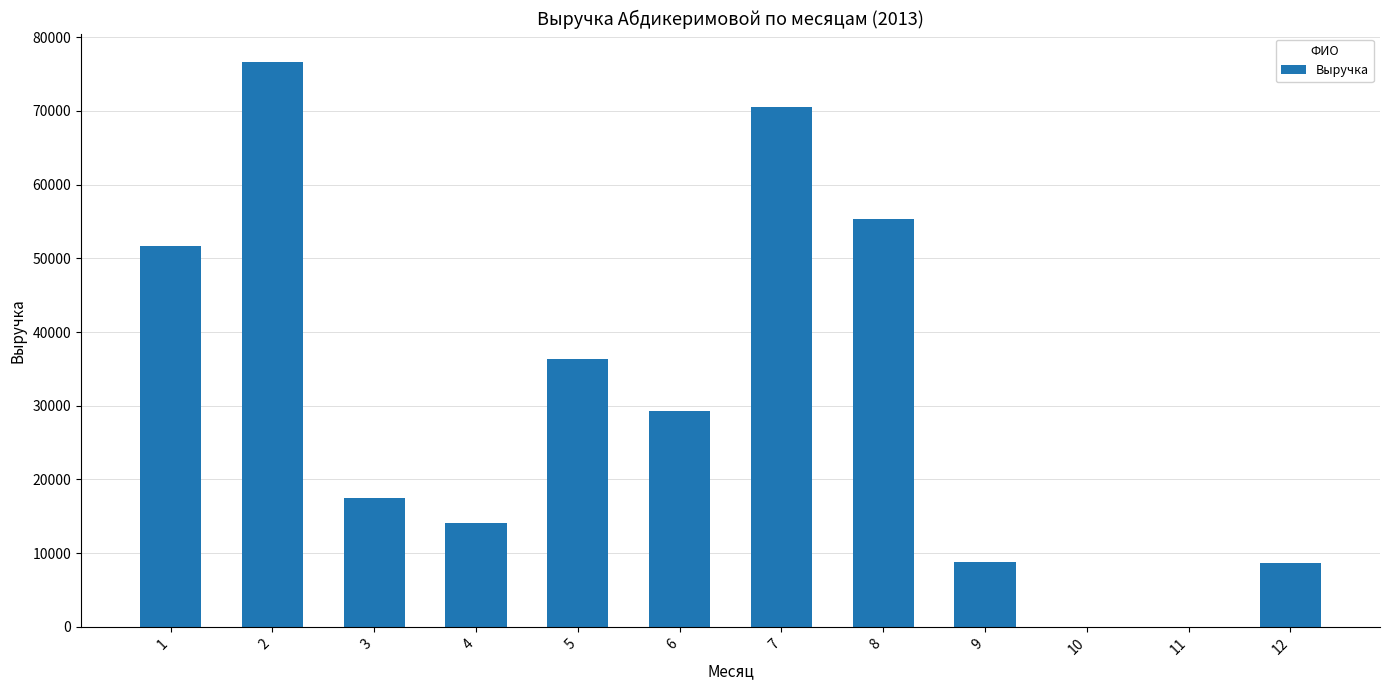

What is the sum of all values?

368855